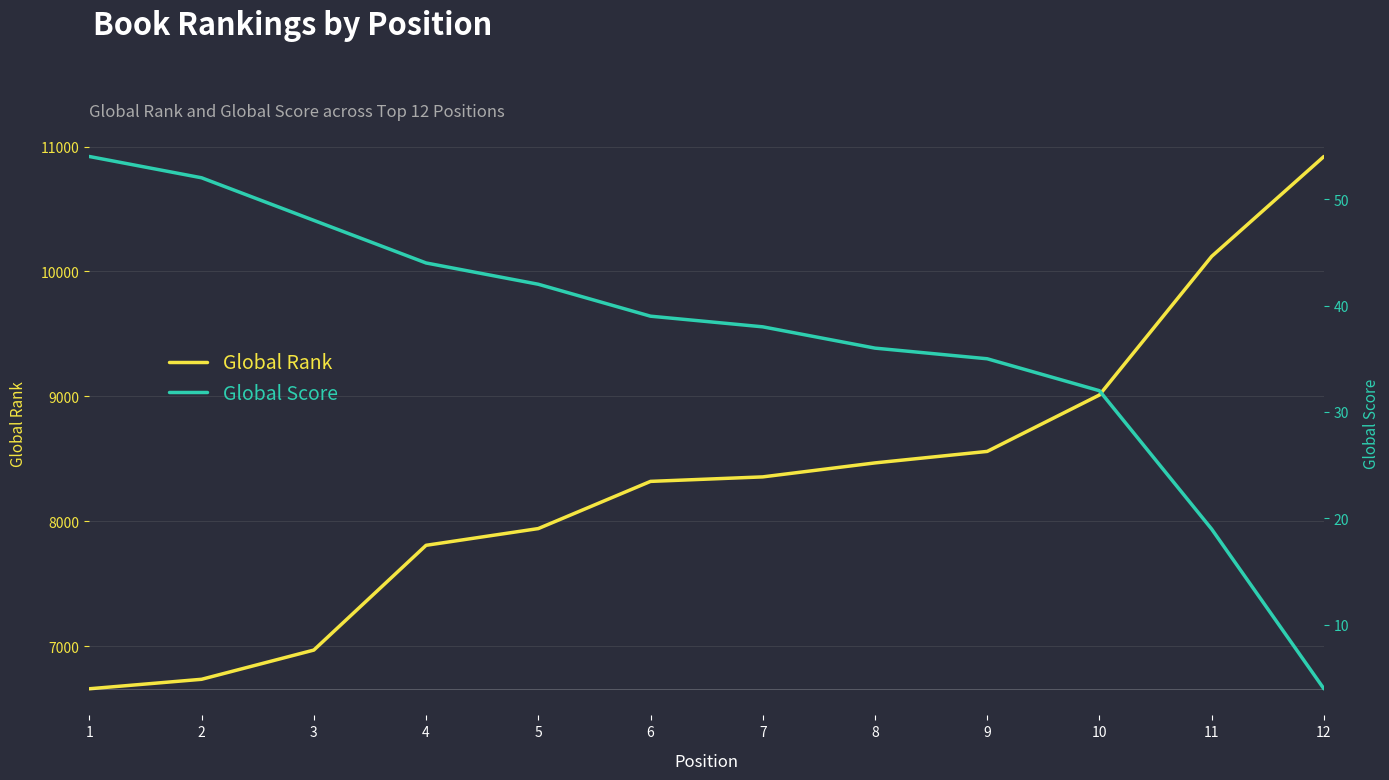

Reading left to right, what are all the values shown in this chart?

Global Rank: 1=6658	2=6734	3=6968	4=7807	5=7941	6=8319	7=8355	8=8467	9=8559	10=9011	11=10121	12=10921
Global Score: 1=54	2=52	3=48	4=44	5=42	6=39	7=38	8=36	9=35	10=32	11=19	12=4